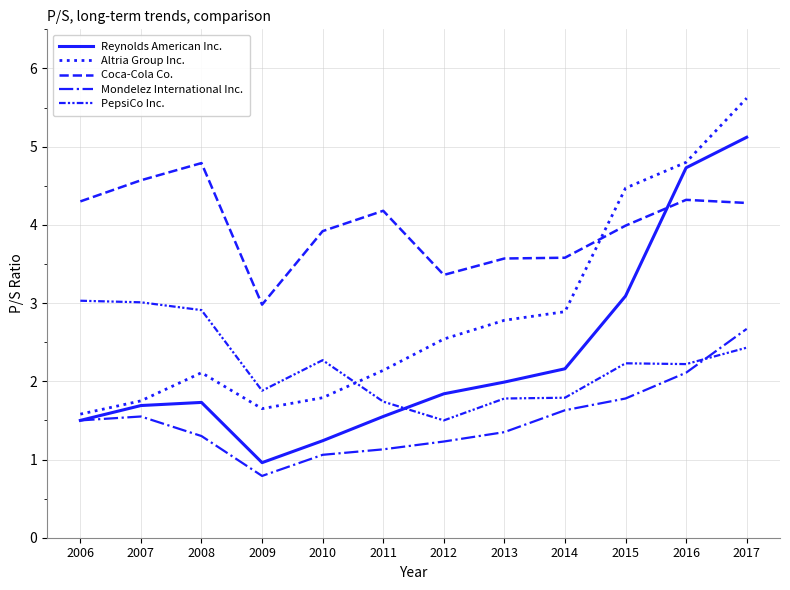

Reading right to left, list all the values displayed in this chart.

Reynolds American Inc.: 5.1	4.7	3.1	2.2	2.0	1.8	1.6	1.2	1.0	1.7	1.7	1.5
Altria Group Inc.: 5.6	4.8	4.5	2.9	2.8	2.5	2.1	1.8	1.6	2.1	1.8	1.6
Coca-Cola Co.: 4.3	4.3	4.0	3.6	3.6	3.4	4.2	3.9	3.0	4.8	4.6	4.3
Mondelez International Inc.: 2.7	2.1	1.8	1.6	1.4	1.2	1.1	1.1	0.8	1.3	1.6	1.5
PepsiCo Inc.: 2.4	2.2	2.2	1.8	1.8	1.5	1.7	2.3	1.9	2.9	3.0	3.0